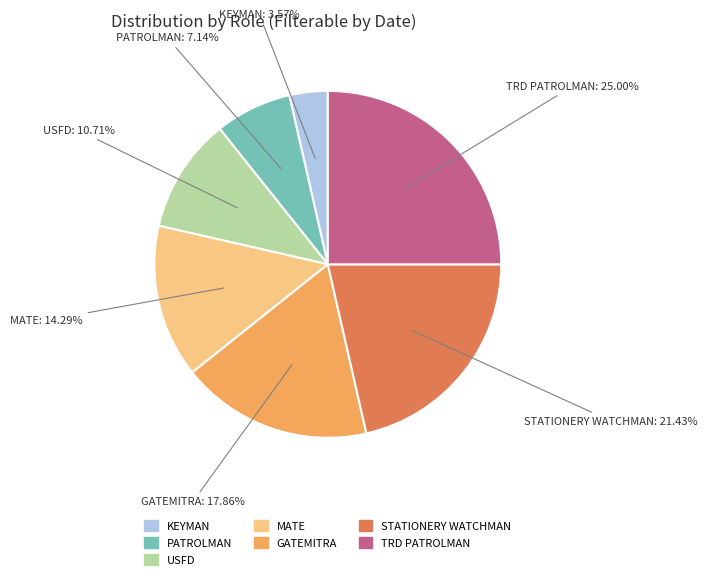

Is there a majority slice in this chart?

No